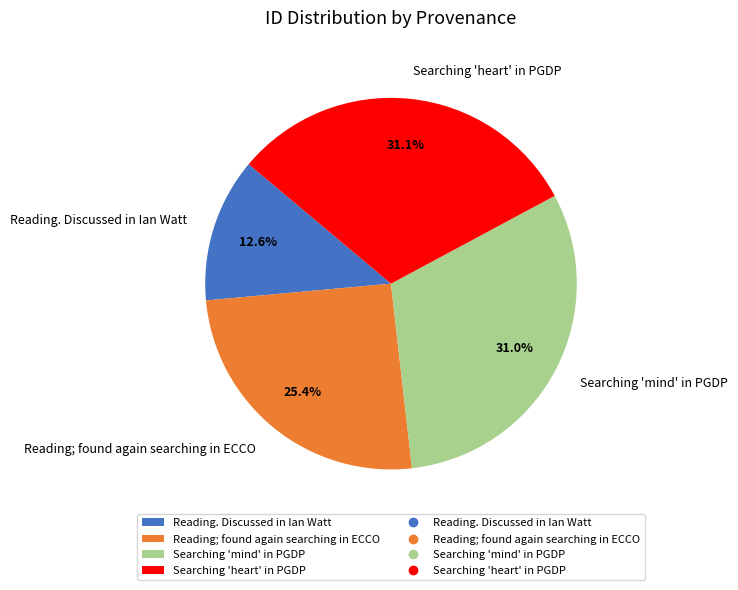

To the nearest percent, what percentage of the pie is Searching 'heart' in PGDP?

31%